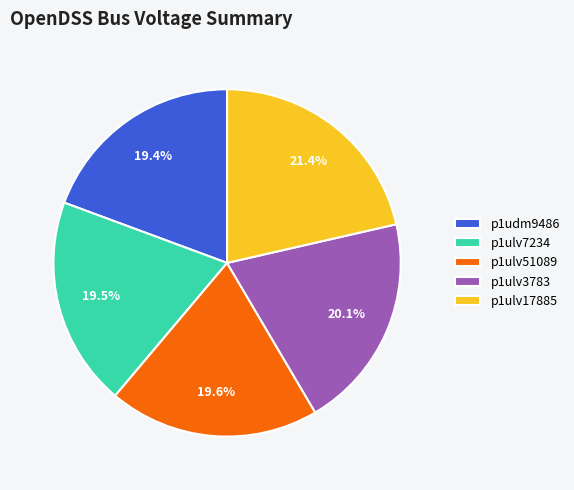

Combined, what portion of the pie is p1ulv17885 and p1udm9486?

40.8%